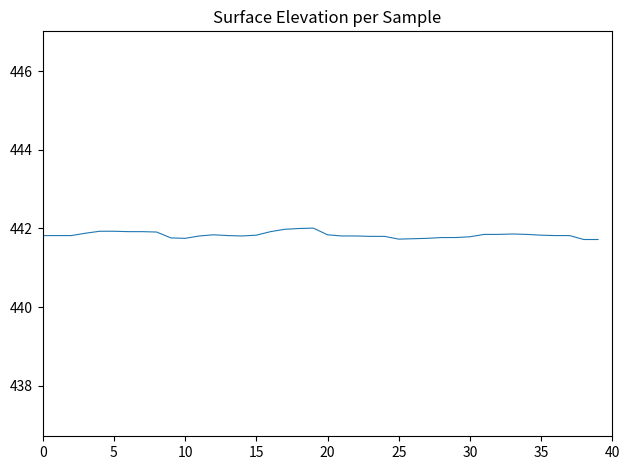

What is the smallest value displayed?

441.7